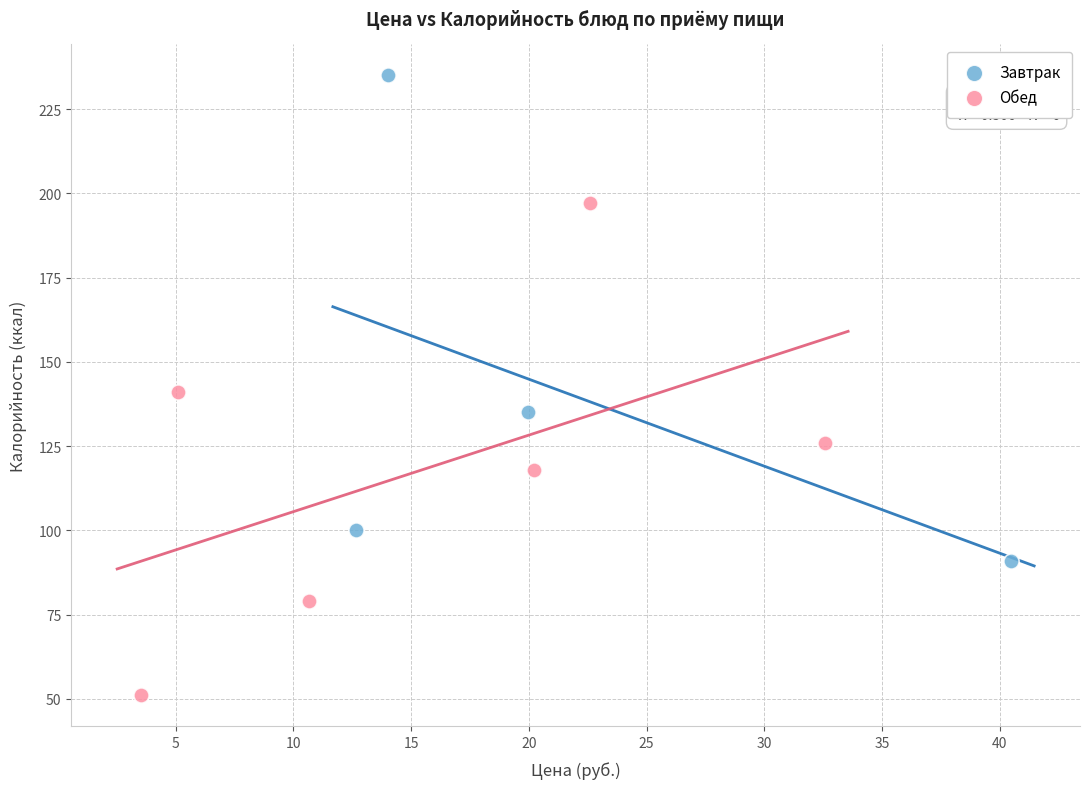

Which series contains the highest Y value?

Завтрак